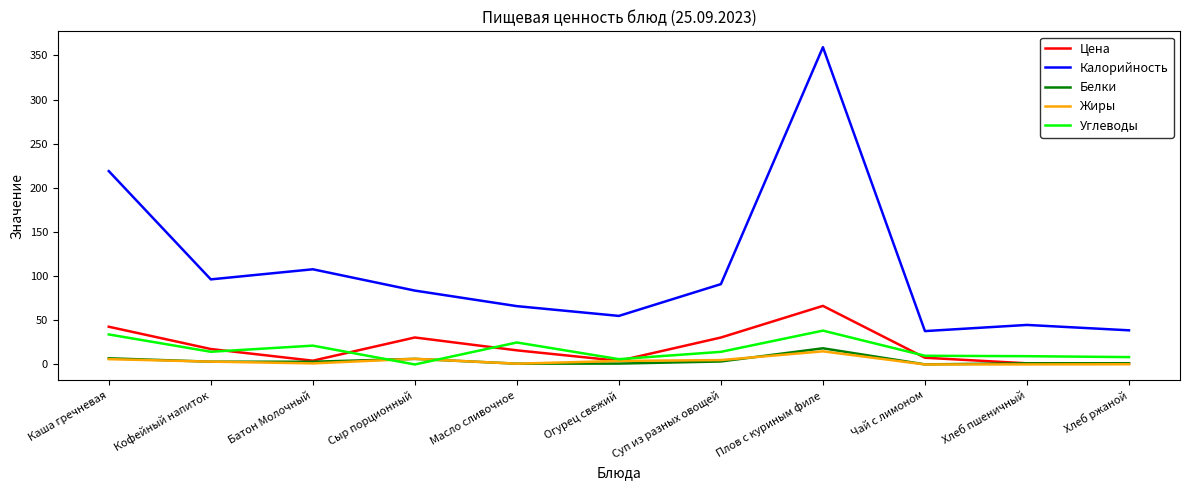

What are all the series names shown in the legend?

Цена, Калорийность, Белки, Жиры, Углеводы